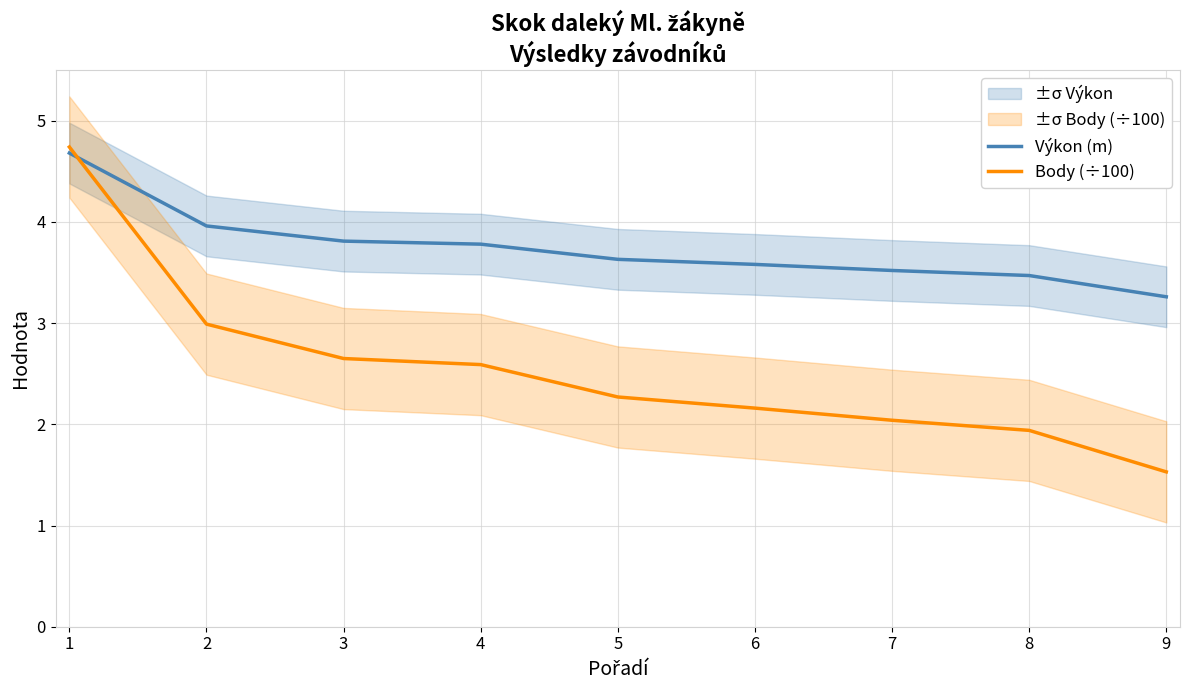

What is the value of the Body (÷100) point at the 9th from the left?

1.5